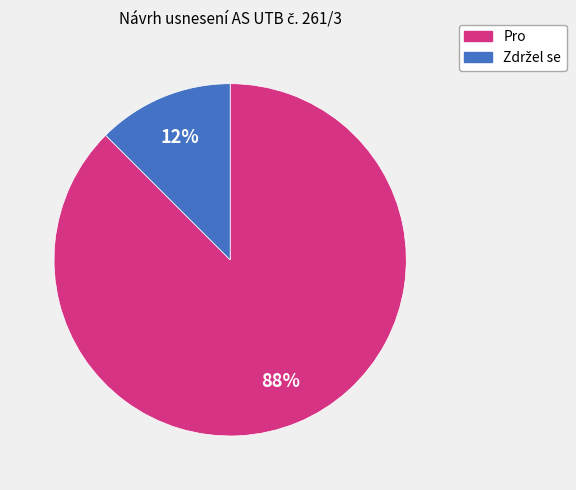

Which slice represents more than half of the pie?

Pro